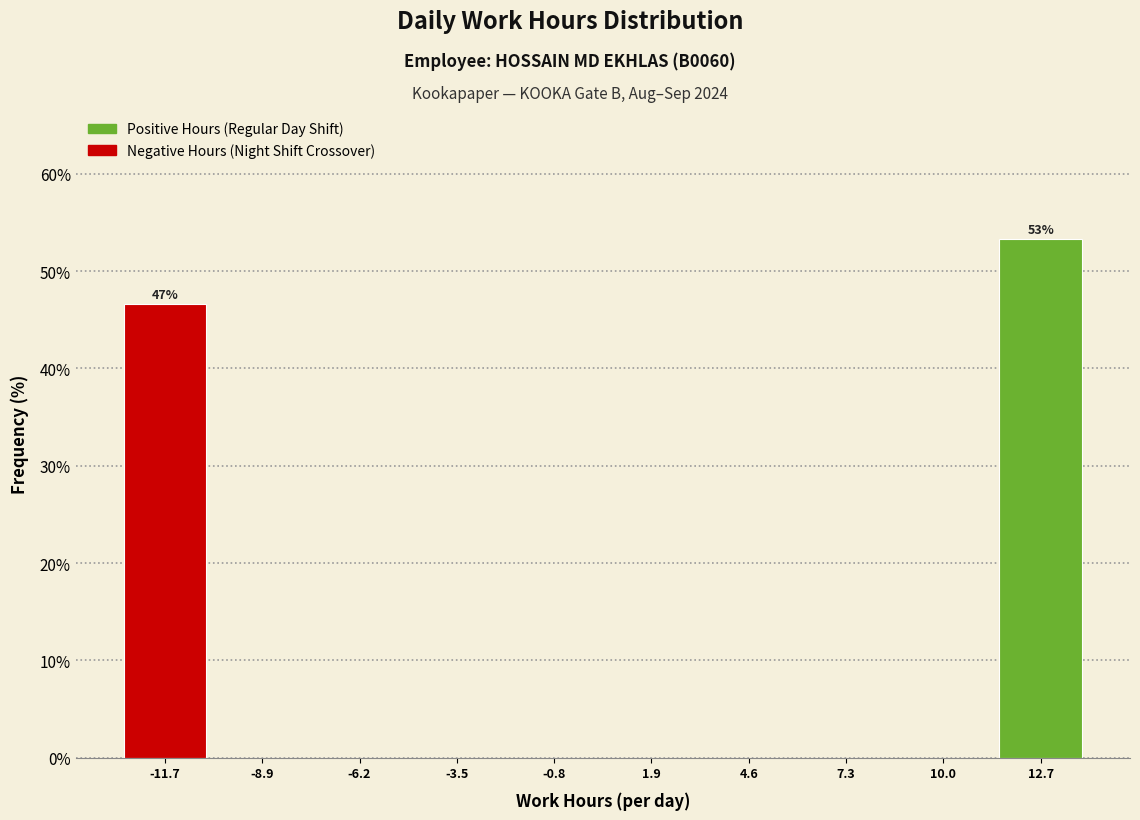

Over which range of the x-axis is the bar tallest?

11.3 to 14.0